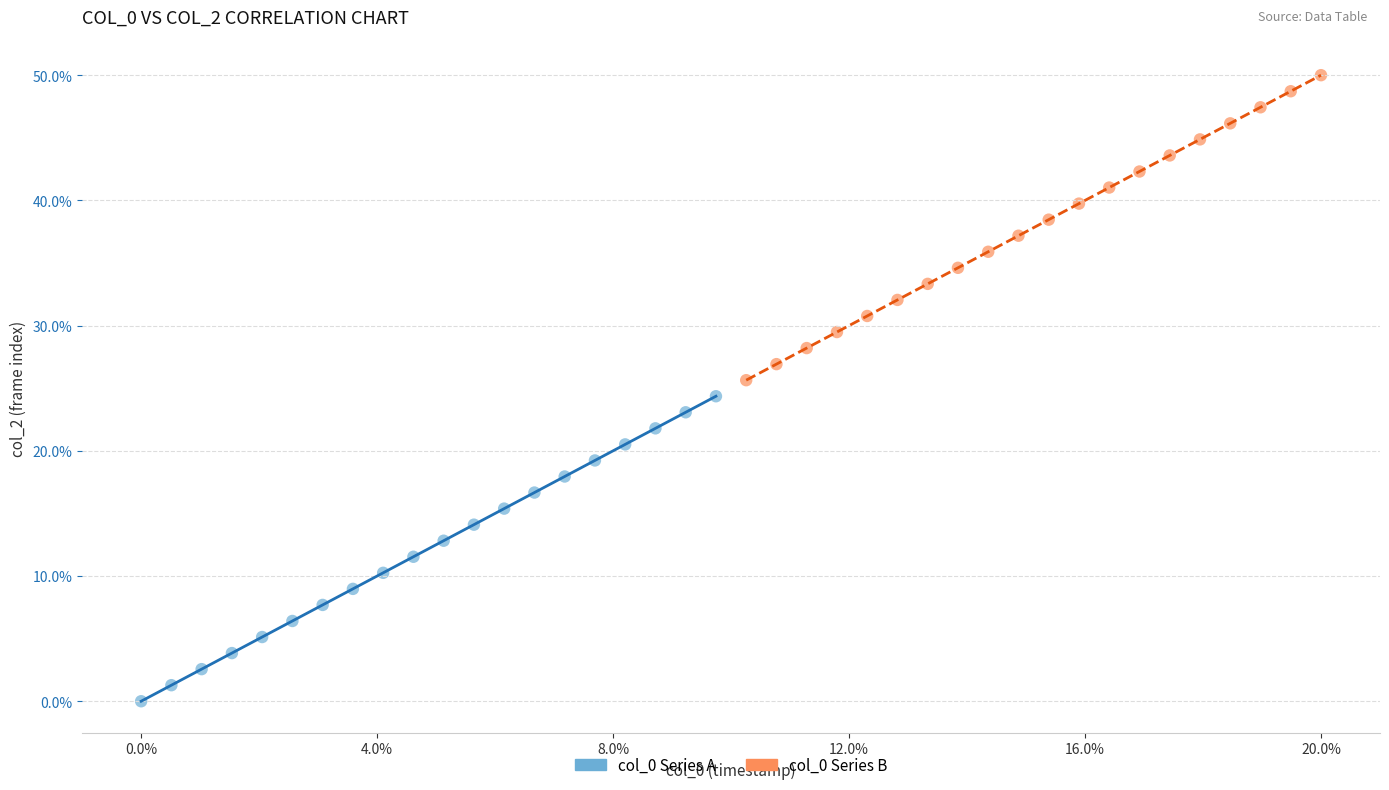

Which series contains the lowest Y value?

col_0 Series A